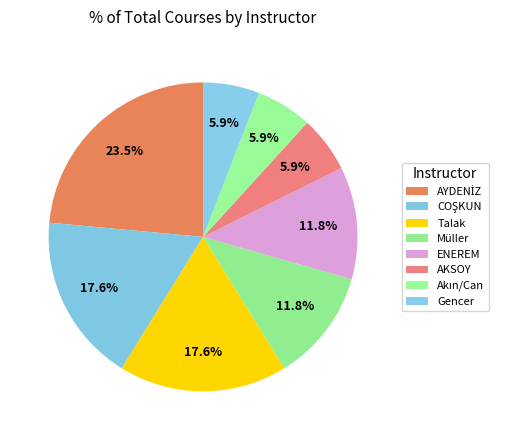

How many slices are in this pie chart?

8